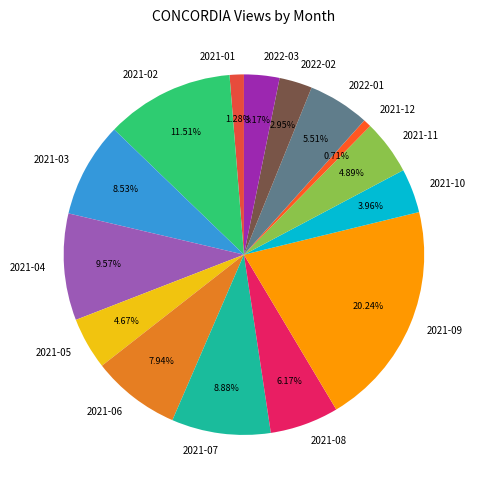

Is there any slice that represents more than half of the pie?

No